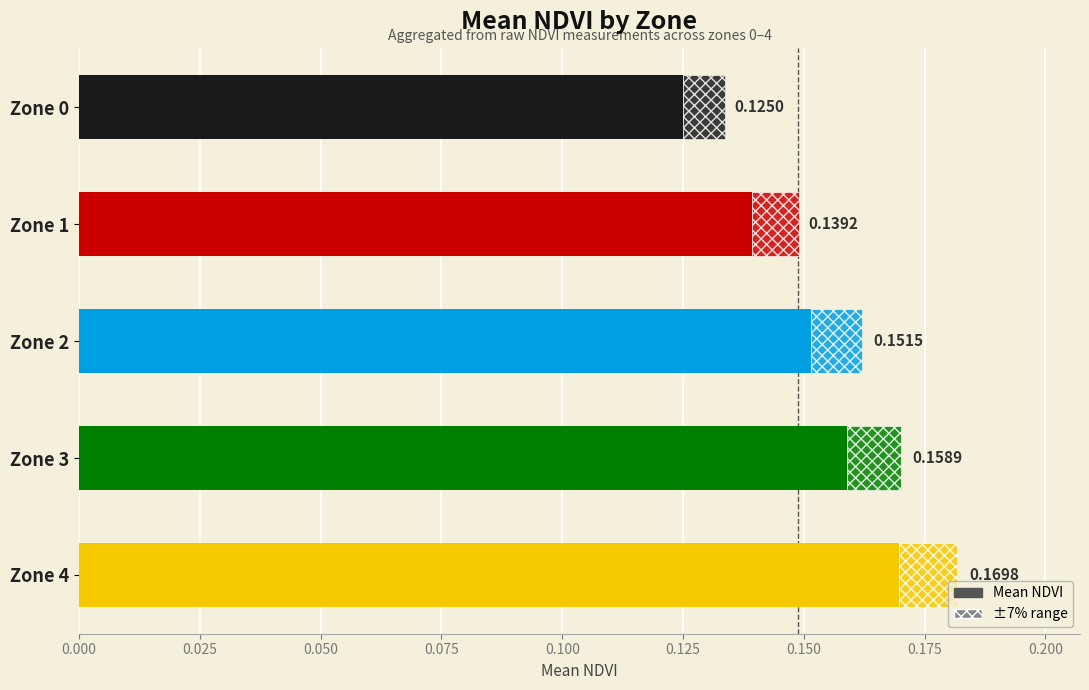

What is the smallest value displayed?

0.1